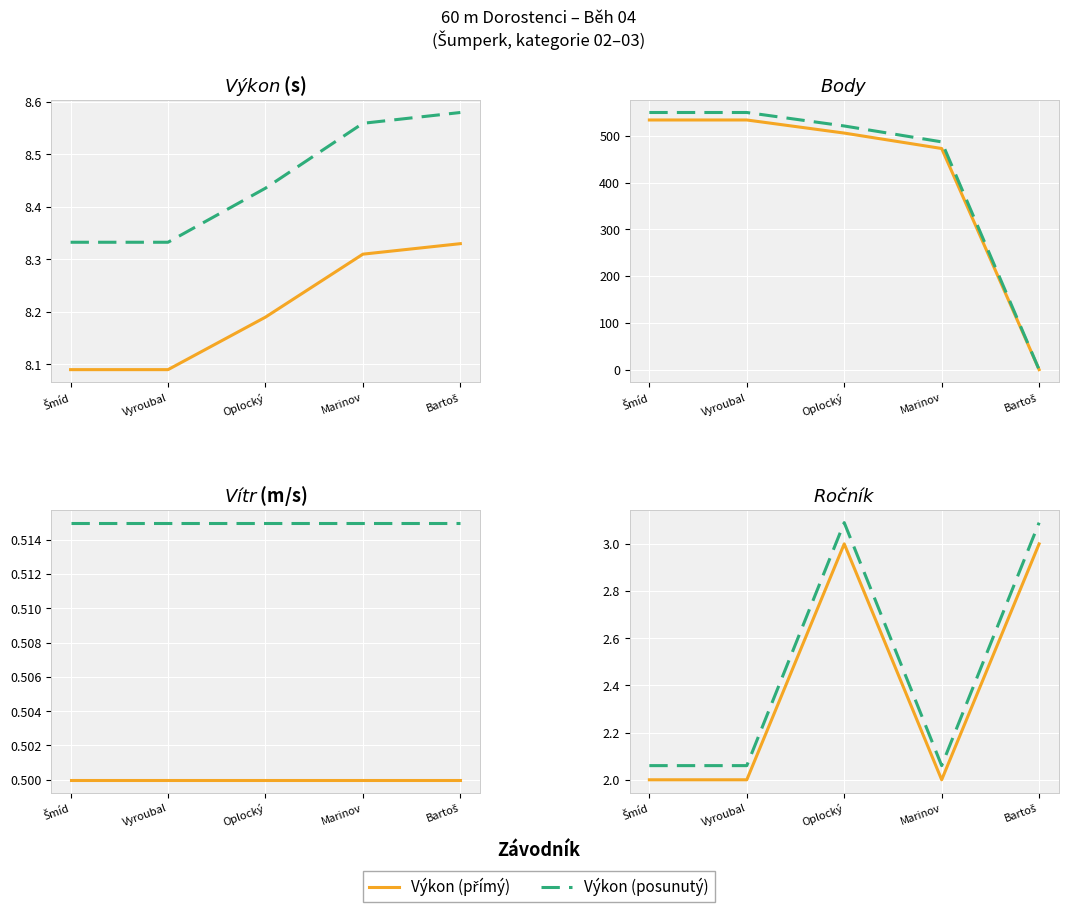

What is the total value across all series at Vyroubal?

4.1